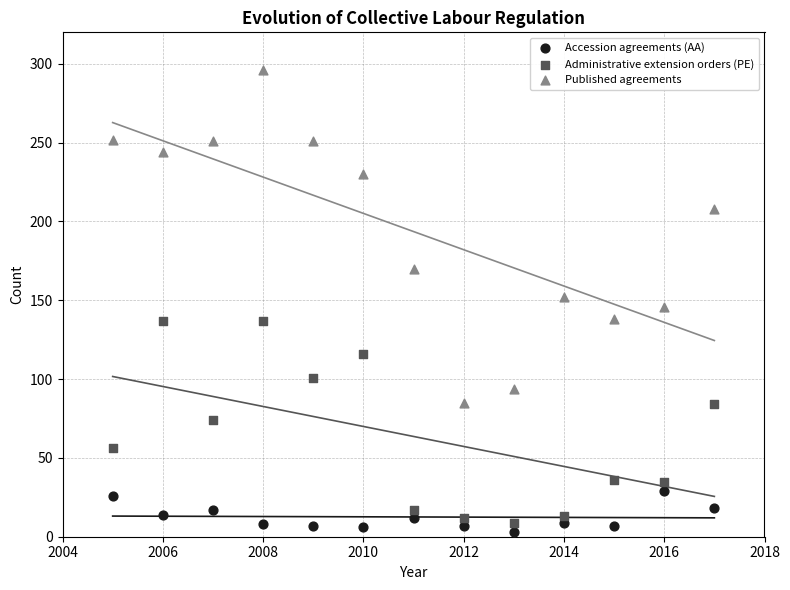

Across all data points, what is the range of Y values (max minus min)?

293